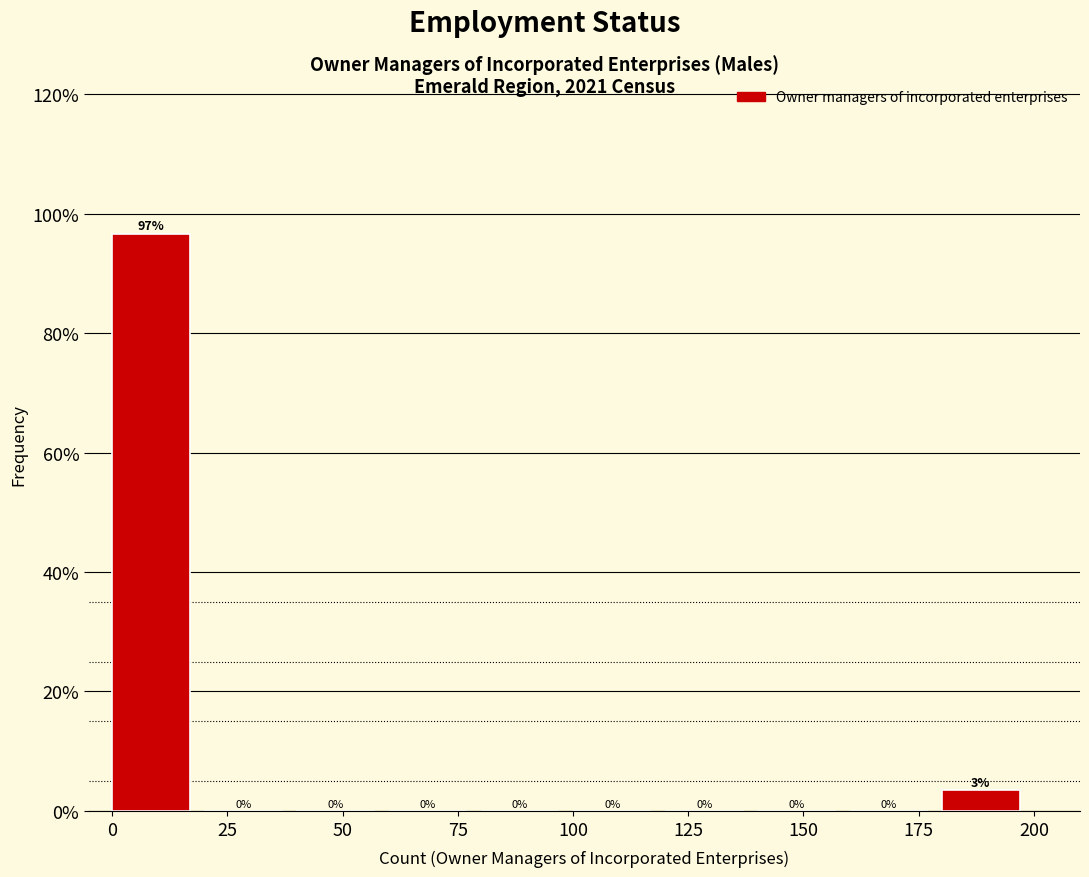

Over which range of the x-axis is the bar tallest?

0 to 20